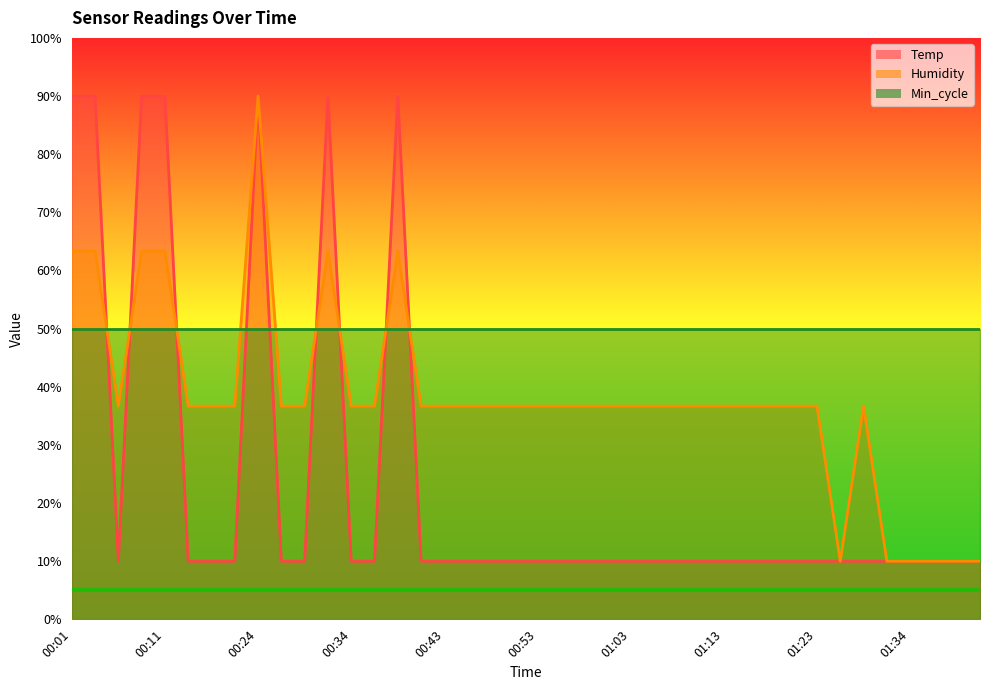

What is the difference between the second highest and minimum values in the Humidity series?

53.3